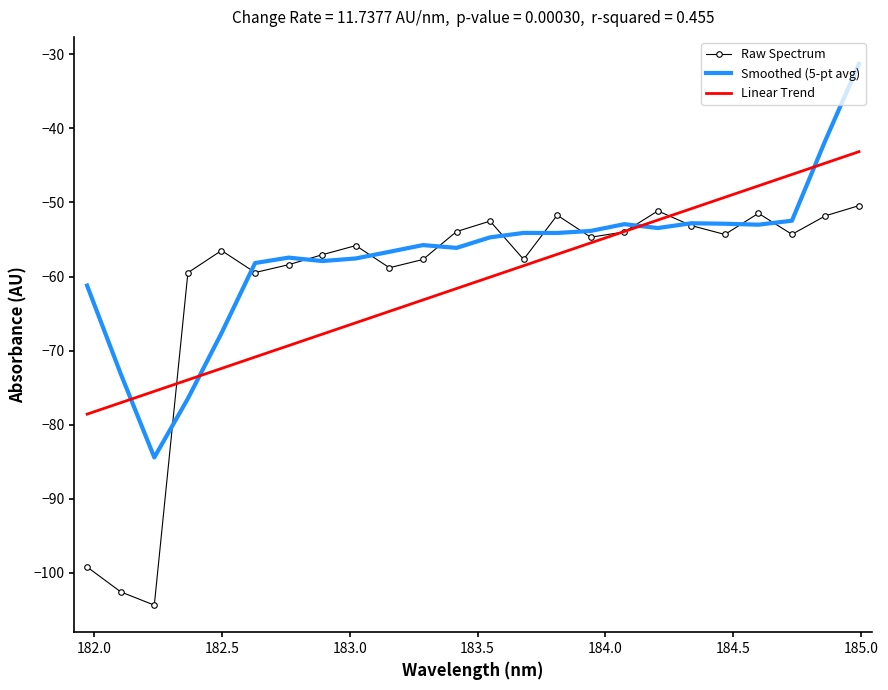

Which series has the largest range (max minus min)?

Raw Spectrum